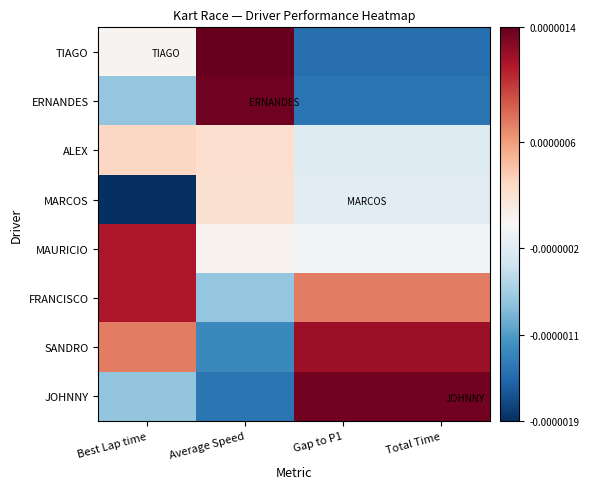

Rank the series by their maximum value, from lowest to highest.

MARCOS, ALEX, MAURICIO, FRANCISCO, SANDRO, JOHNNY, ERNANDES, TIAGO